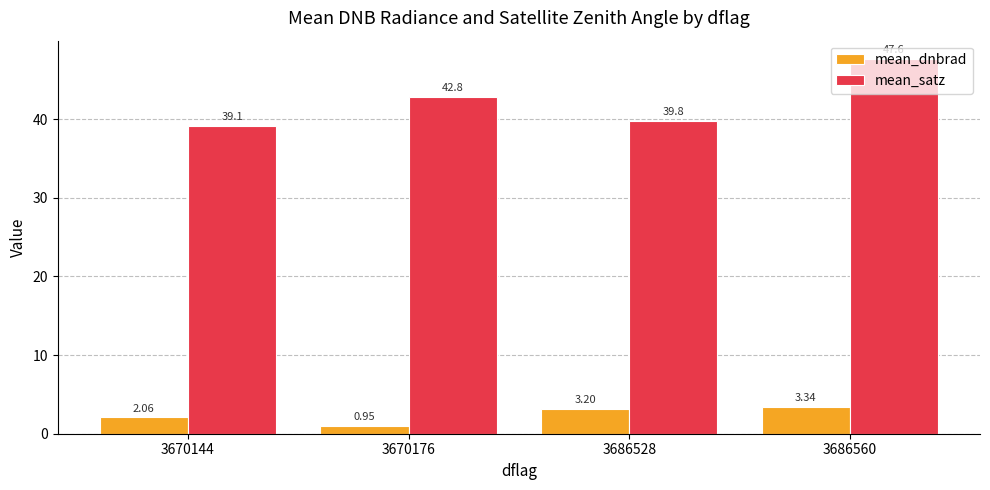

What is the total value across all series at 3670144?

41.2